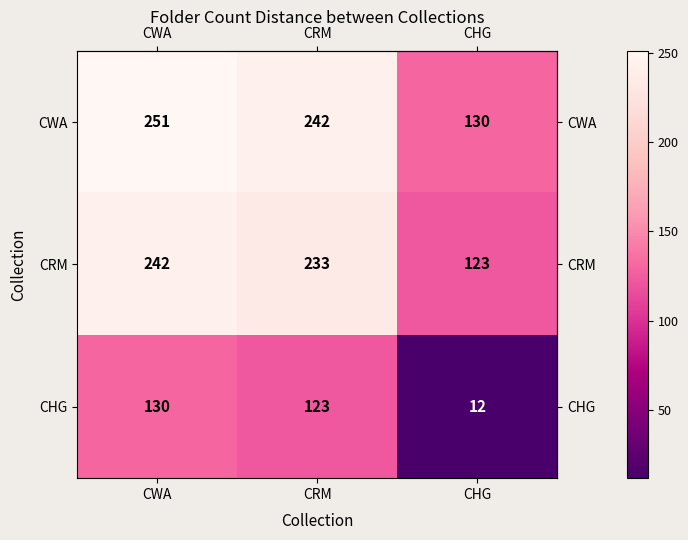

What is the sum of all CWA values?

623